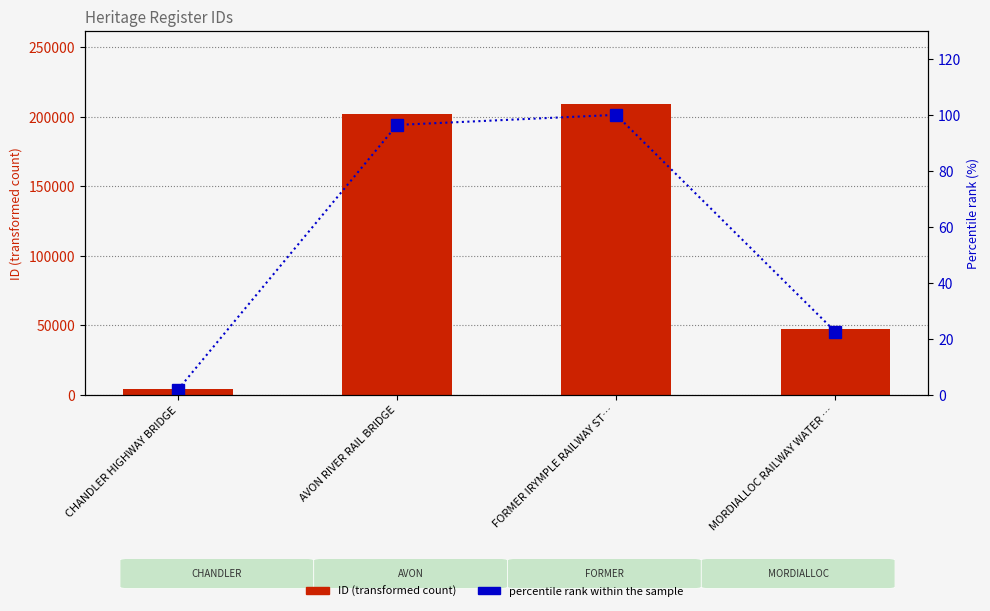

Where does the percentile rank within the sample series first go above 96?

AVON RIVER RAIL BRIDGE